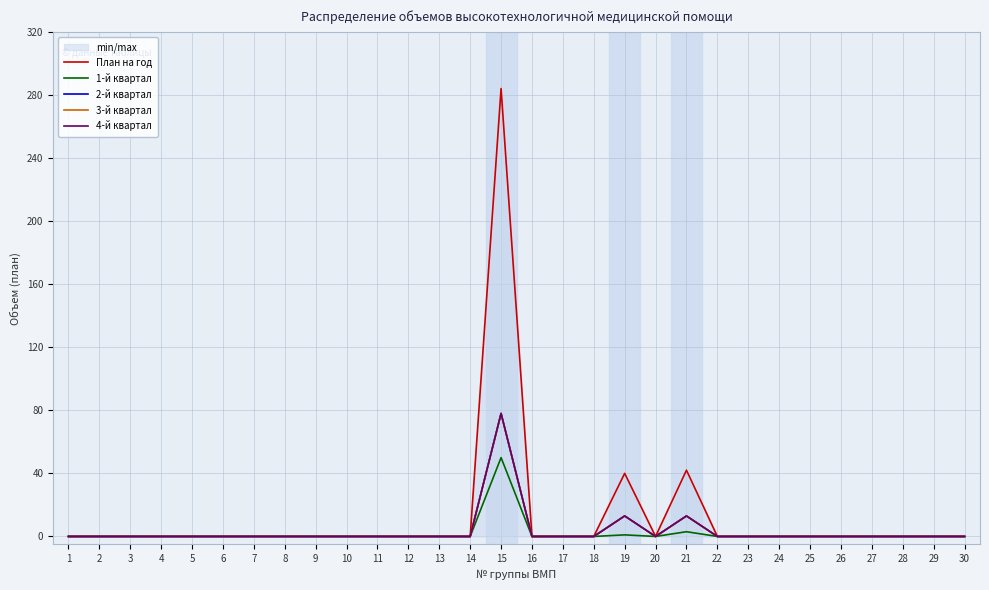

Reading left to right, extract all data points from this chart.

План на год: 0	0	0	0	0	0	0	0	0	0	0	0	0	0	284	0	0	0	40	0	42	0	0	0	0	0	0	0	0	0
1-й квартал: 0	0	0	0	0	0	0	0	0	0	0	0	0	0	50	0	0	0	1	0	3	0	0	0	0	0	0	0	0	0
2-й квартал: 0	0	0	0	0	0	0	0	0	0	0	0	0	0	78	0	0	0	13	0	13	0	0	0	0	0	0	0	0	0
3-й квартал: 0	0	0	0	0	0	0	0	0	0	0	0	0	0	78	0	0	0	13	0	13	0	0	0	0	0	0	0	0	0
4-й квартал: 0	0	0	0	0	0	0	0	0	0	0	0	0	0	78	0	0	0	13	0	13	0	0	0	0	0	0	0	0	0